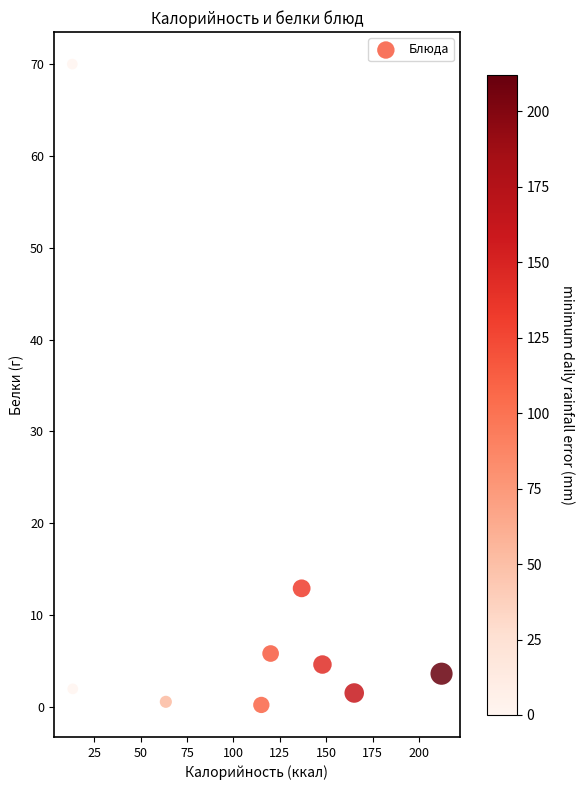

What is the range of X values (max minus min)?

198.8